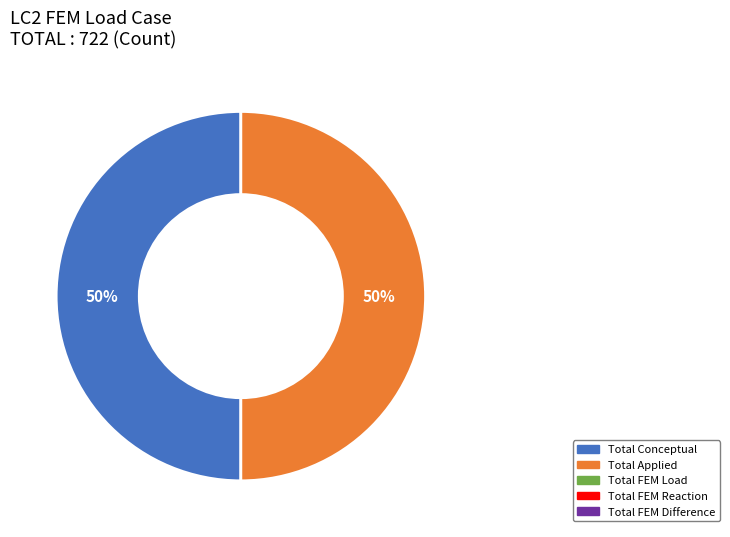

To the nearest percent, what is the average slice percentage?

50%